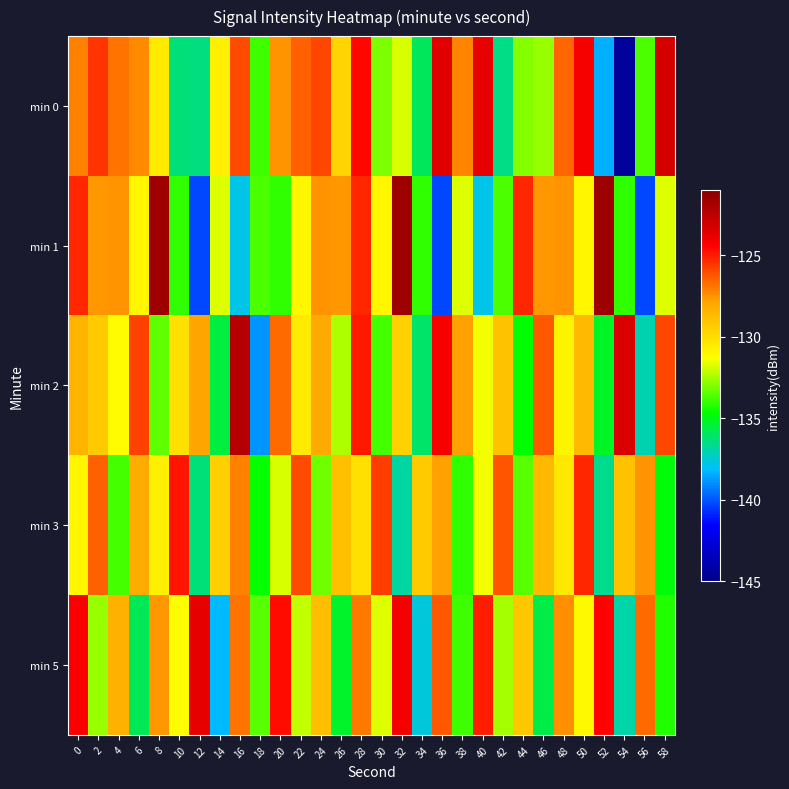

At which category does the chart reach its peak across all series?

8